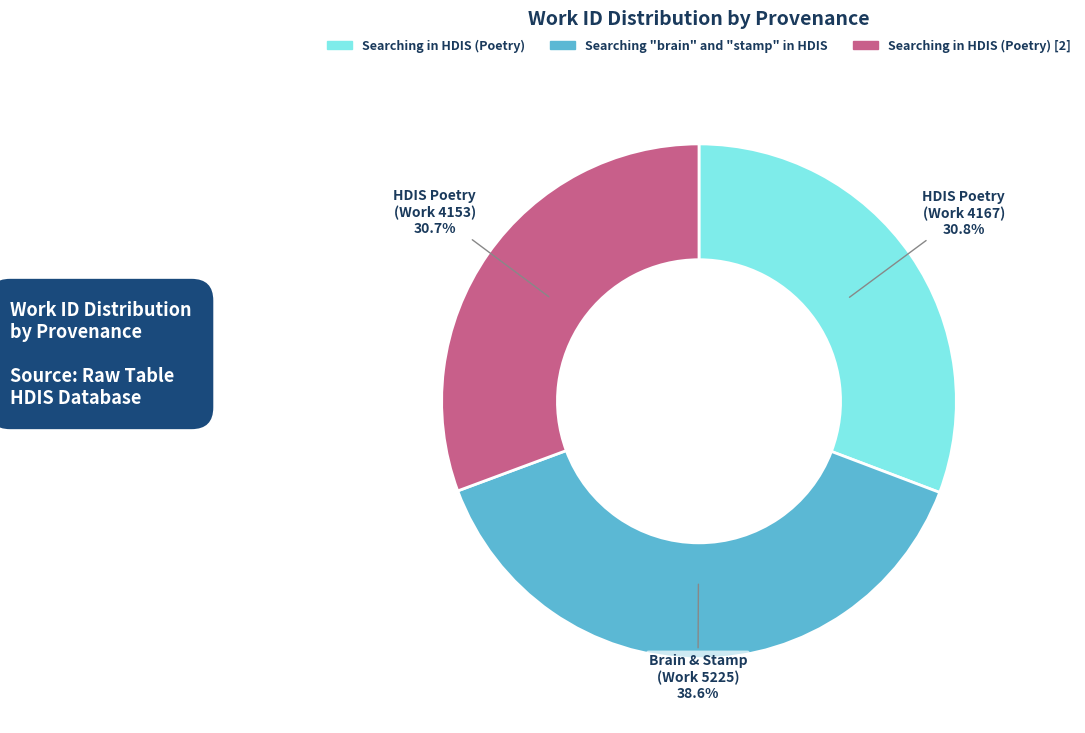

Is there a majority slice in this chart?

No